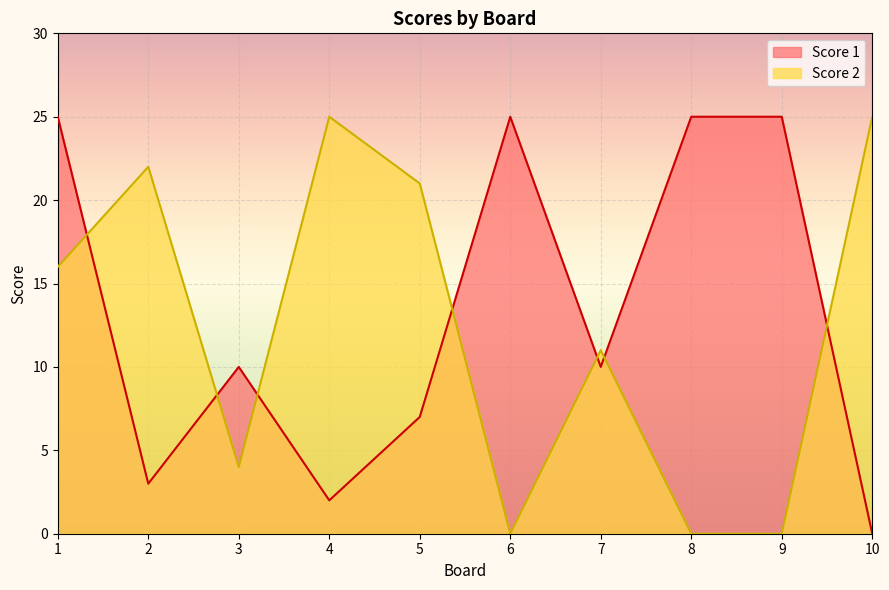

How many positive values does the Score 1 series have?

9